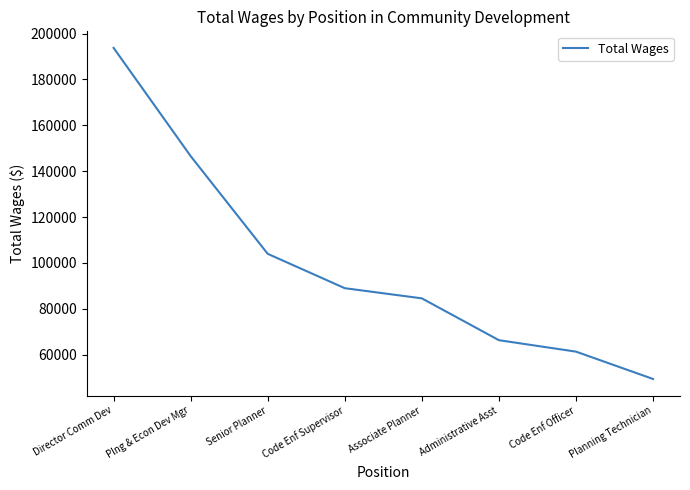

True or false: there are more than 2 points higher than both neighbors.

False